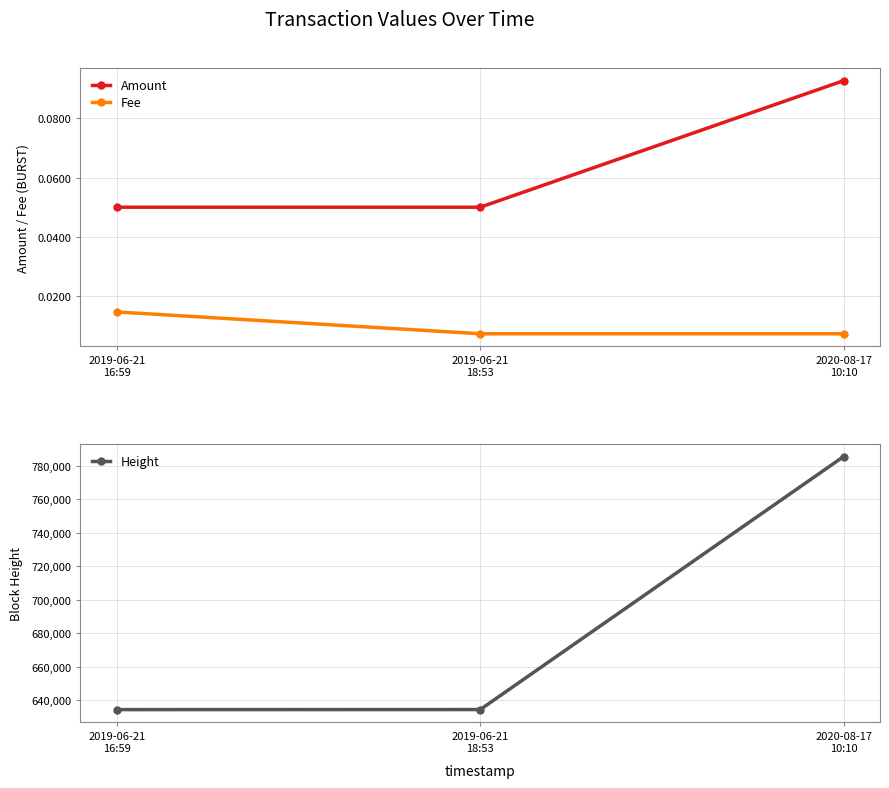

Reading right to left, extract all data points from this chart.

Amount: 0.1	0.1	0.1
Fee: 0.0	0.0	0.0
Height: 785541.0	634335.0	634306.0